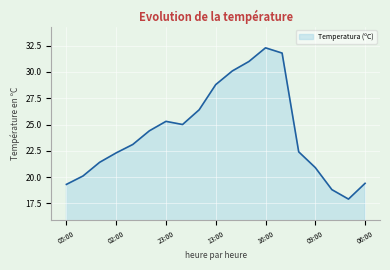

What is the difference between the maximum and minimum values?

14.4